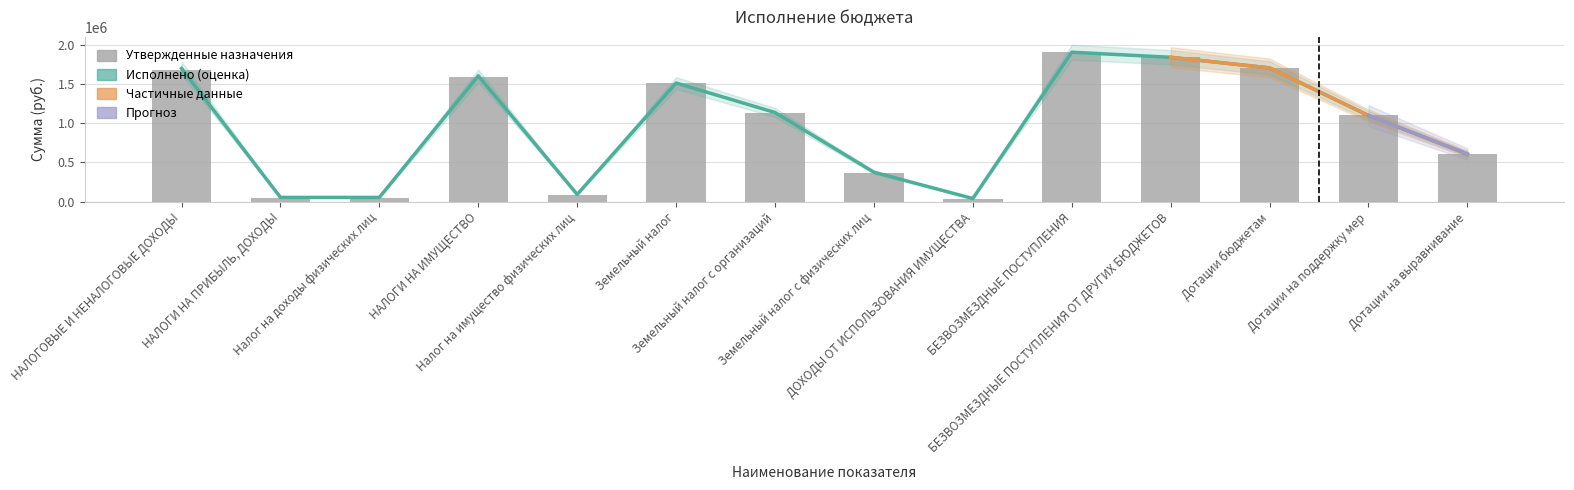

What is the value of the Исполнено bar at the 11th from the left?

1842739.0